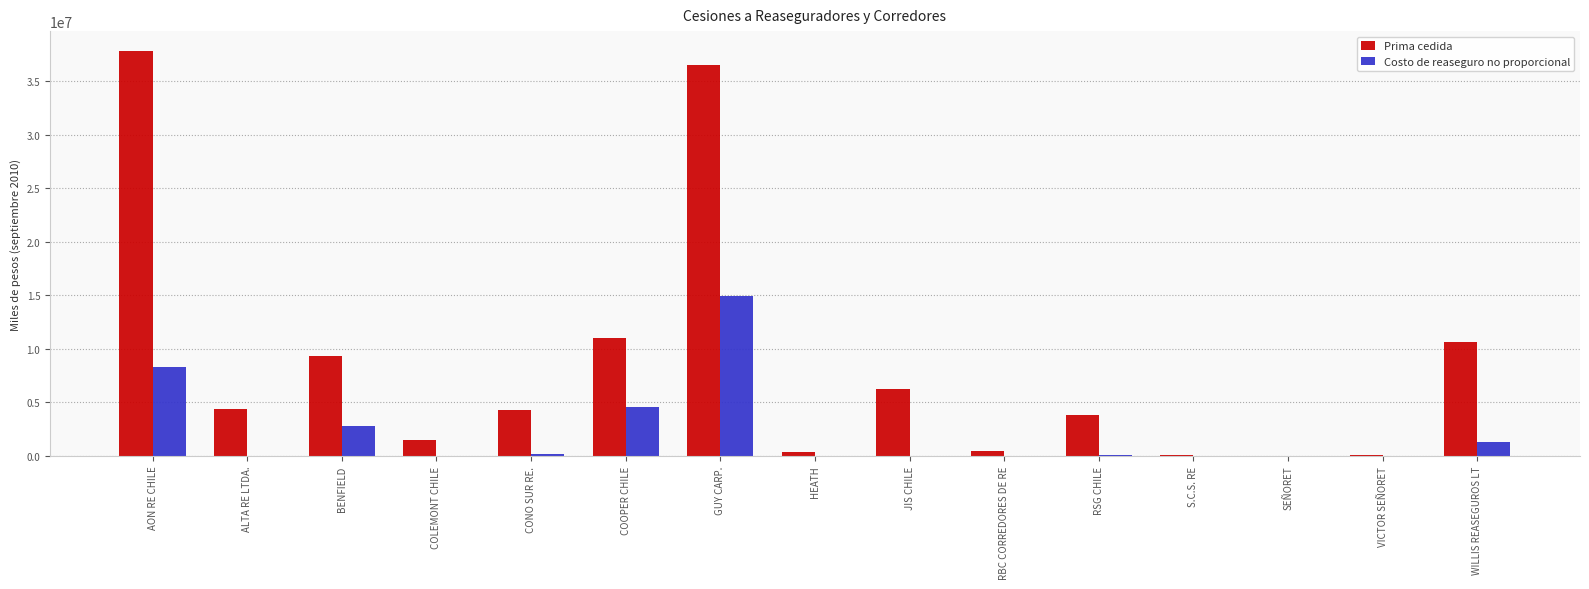

Between BENFIELD and SEÑORET, which series saw the biggest shift?

Prima cedida